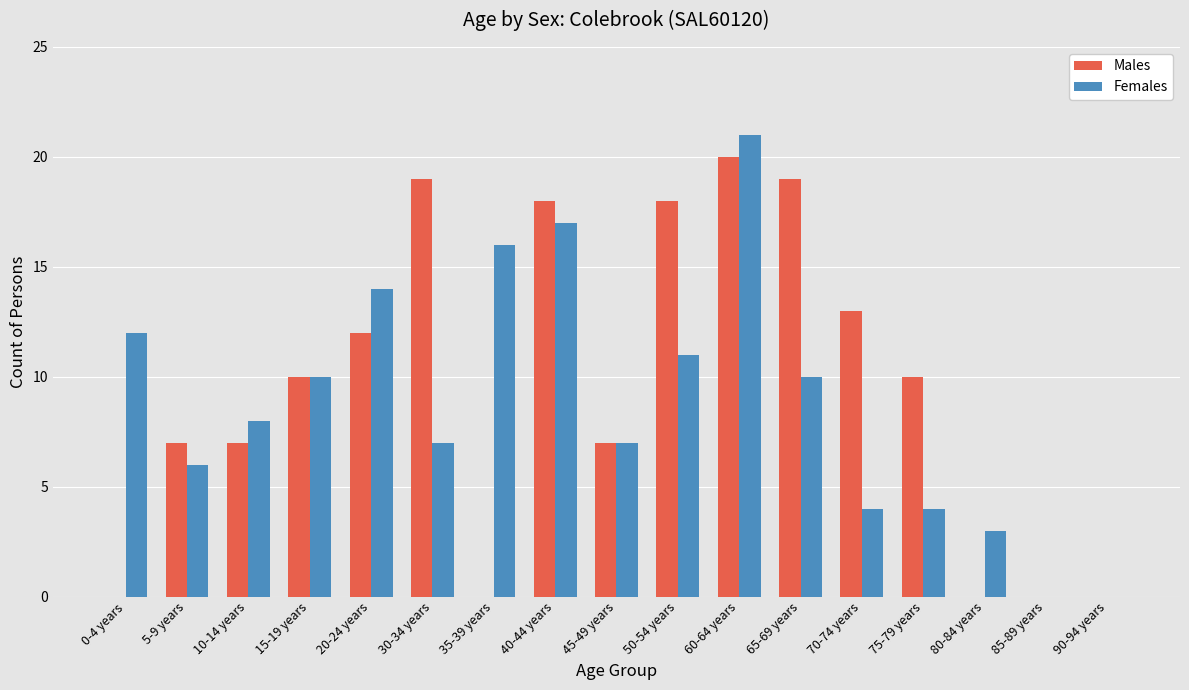

Count the number of data series in this chart.

2